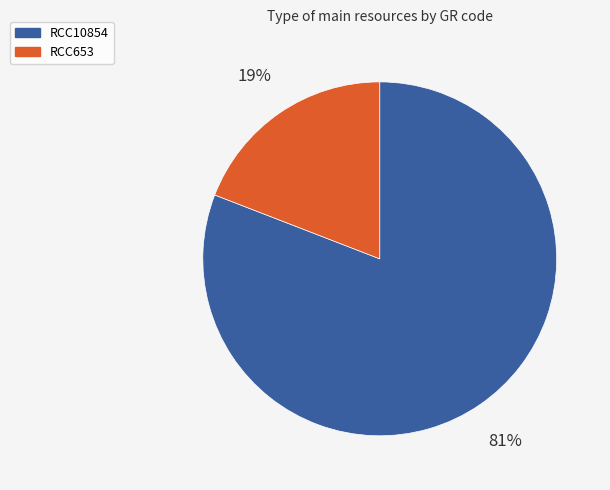

Which has a higher value, RCC653 or RCC10854?

RCC10854